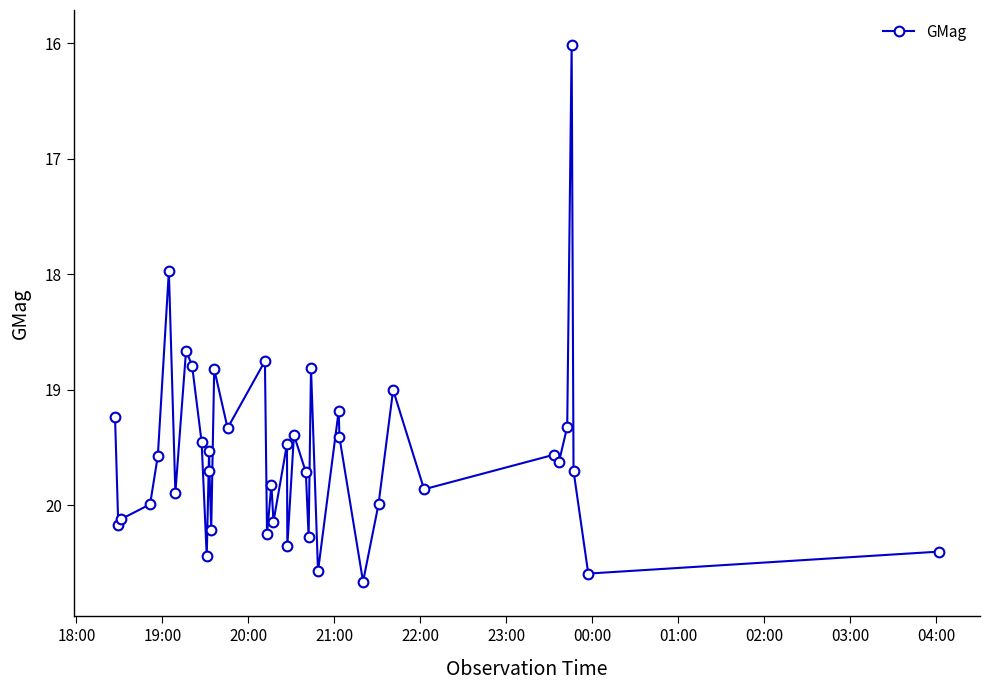

What is the average value?

19.6